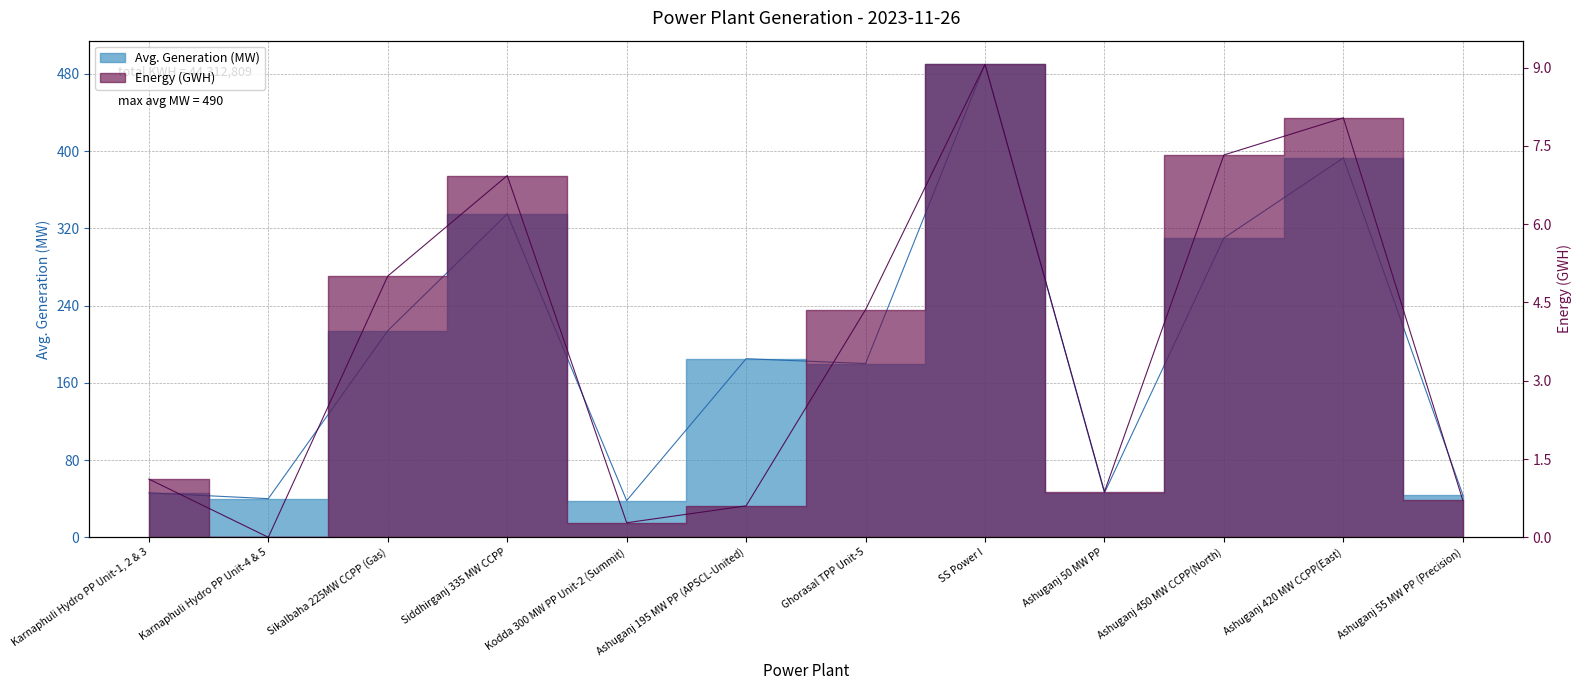

What is the difference between the 24h_avg_MW values at Karnaphuli Hydro PP Unit-4 & 5 and Ashuganj 50 MW PP?

6.0